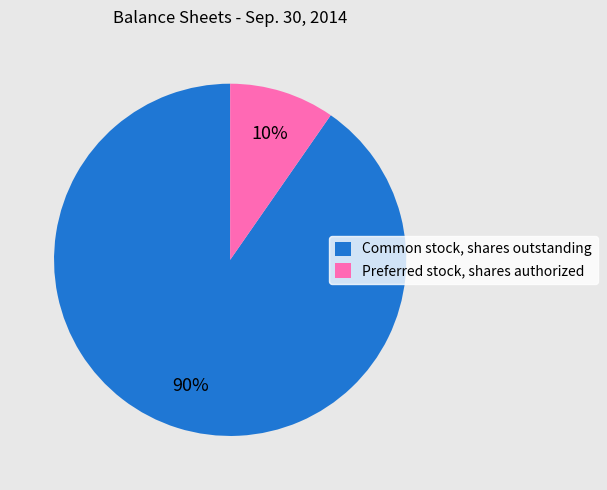

Which category has the smallest portion of the pie?

Preferred stock, shares authorized